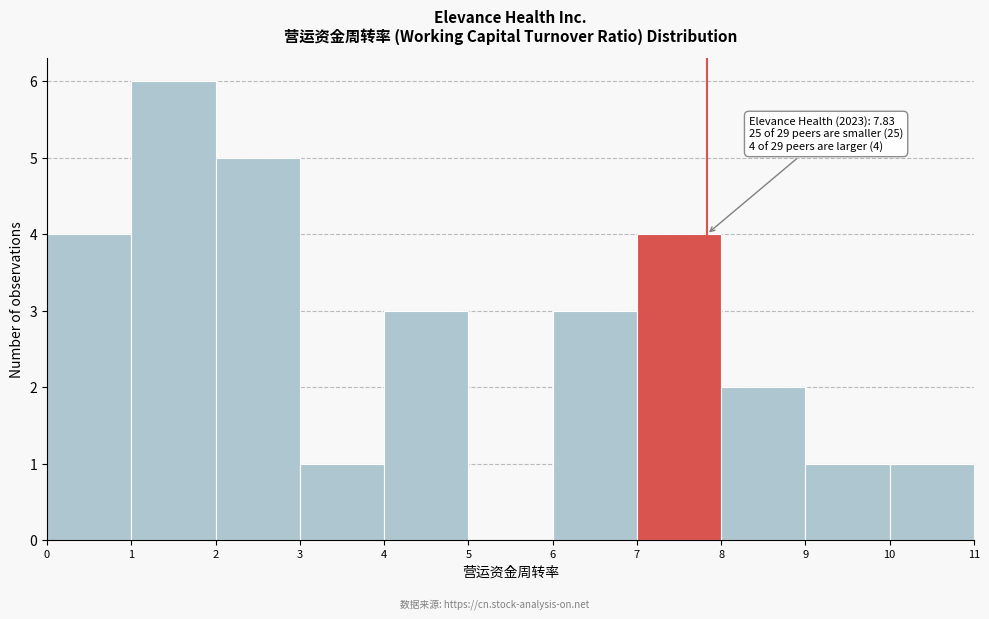

Which range on the x-axis has the tallest bar?

1 to 2